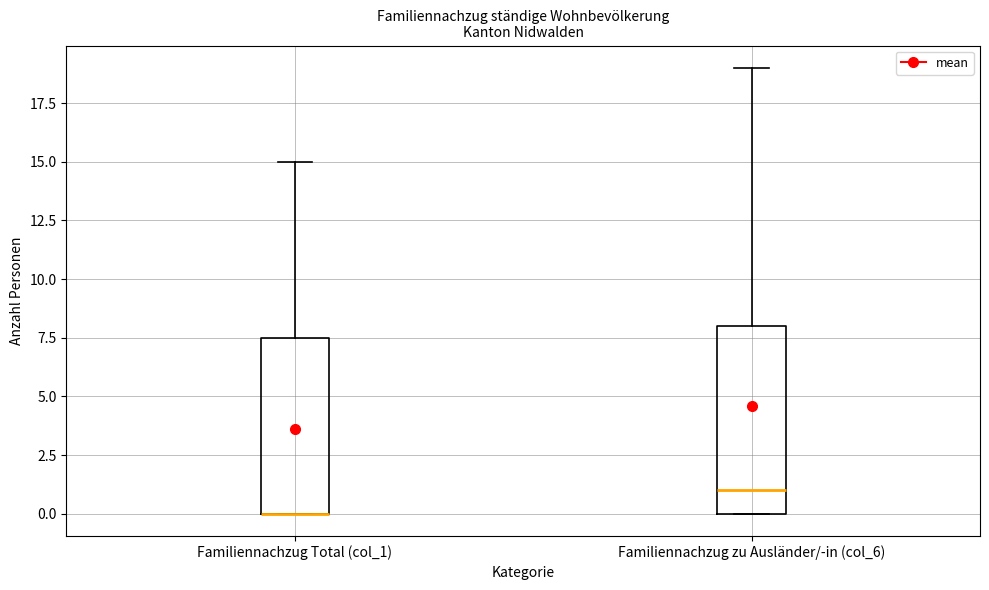

Where is the upper edge of the box for Familiennachzug zu Ausländer/-in (col_6) on the y-axis? The values are not printed on the chart, so give them approximately, as read against the axis.

8.0